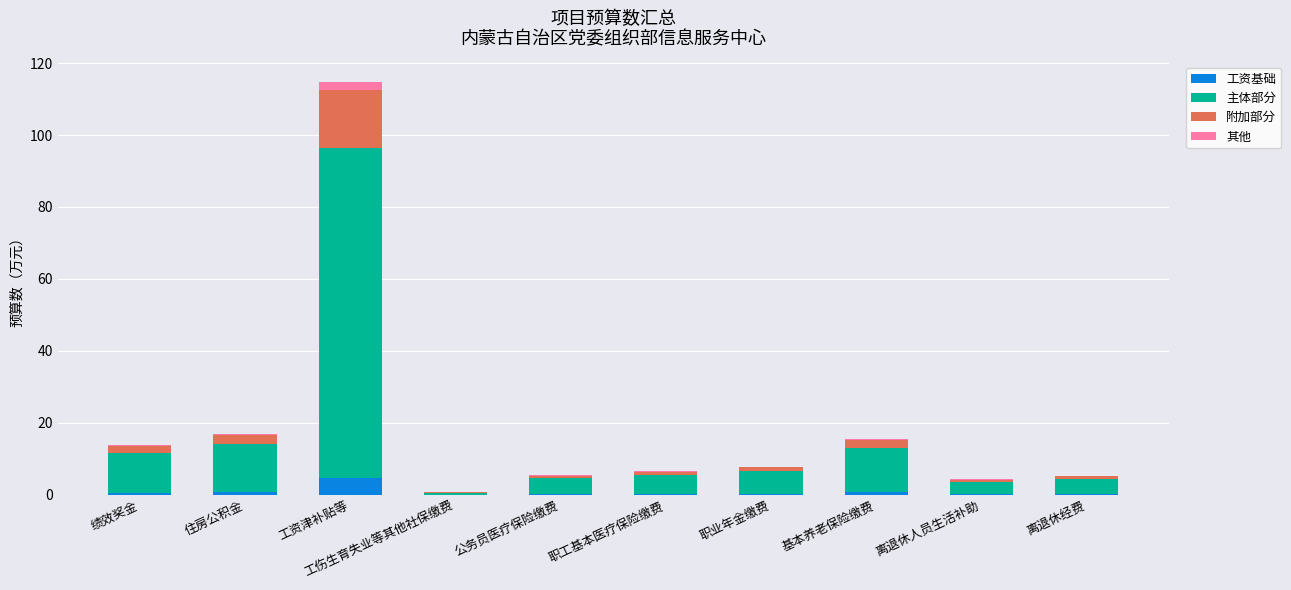

What are all the series names shown in the legend?

工资基础, 主体部分, 附加部分, 其他